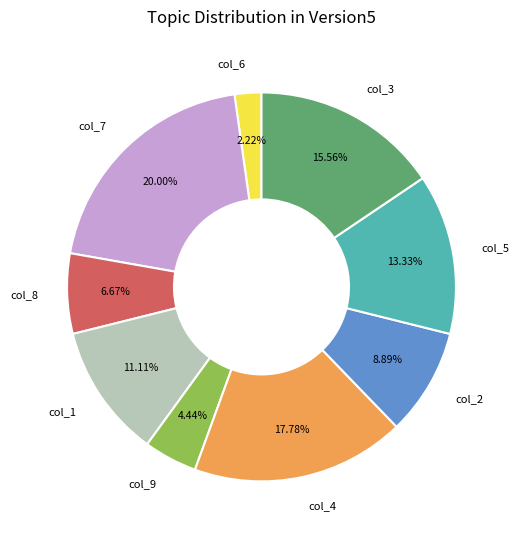

Between col_3 and col_7, which is larger?

col_7